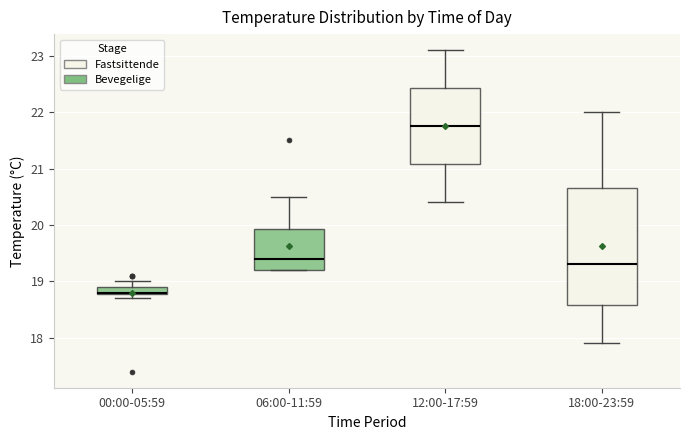

Comparing the boxes themselves (not the whiskers), which one is the tallest?

18:00-23:59